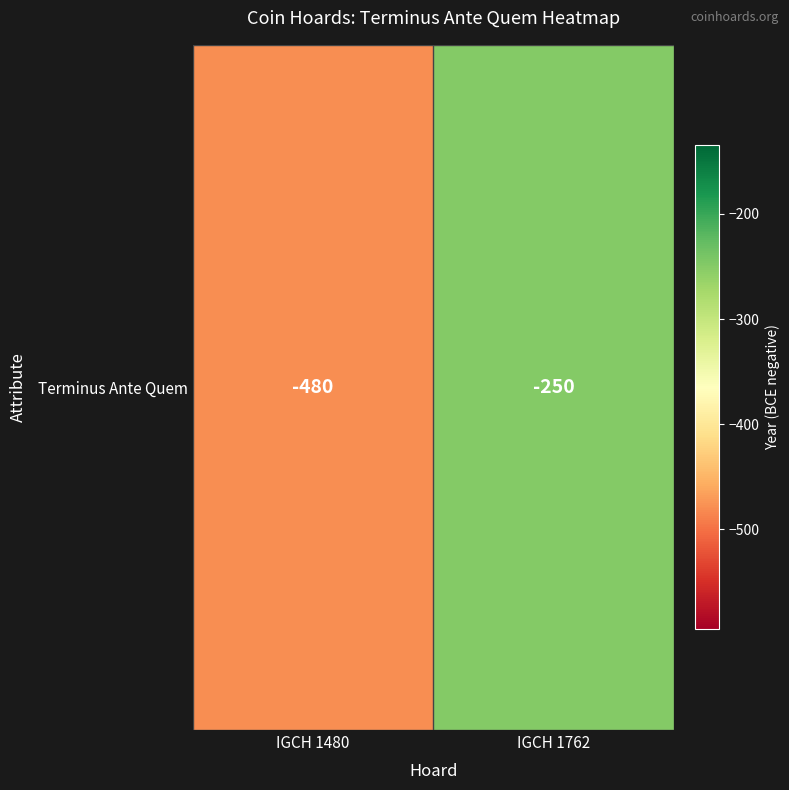

What is the change in value from IGCH 1480 to IGCH 1762?

+230